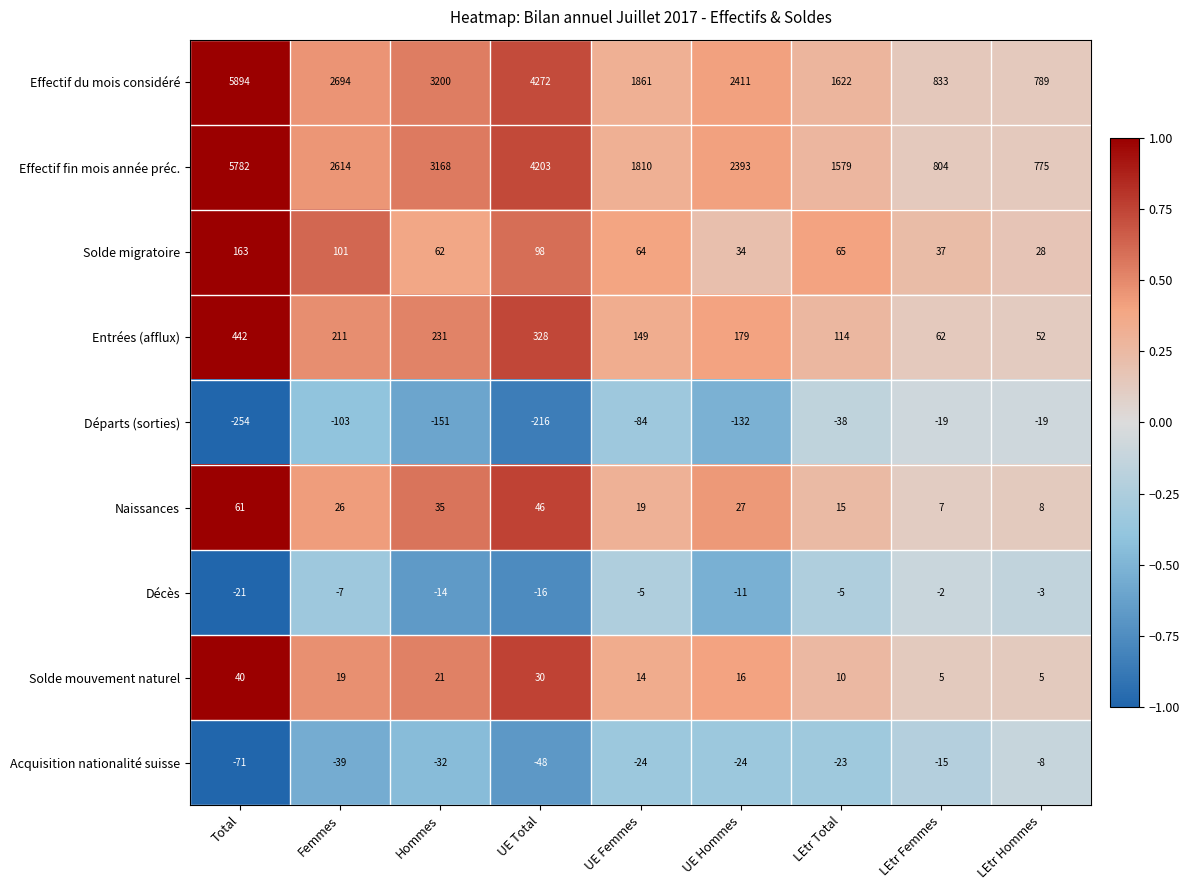

What is the difference between the second highest and second lowest values in the Décès series?

13